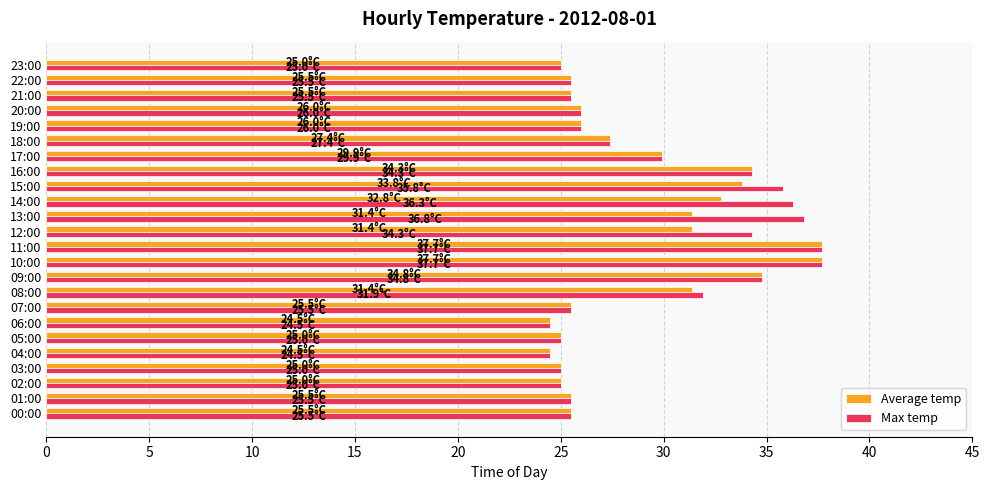

What are all the series names shown in the legend?

Average temp, Max temp